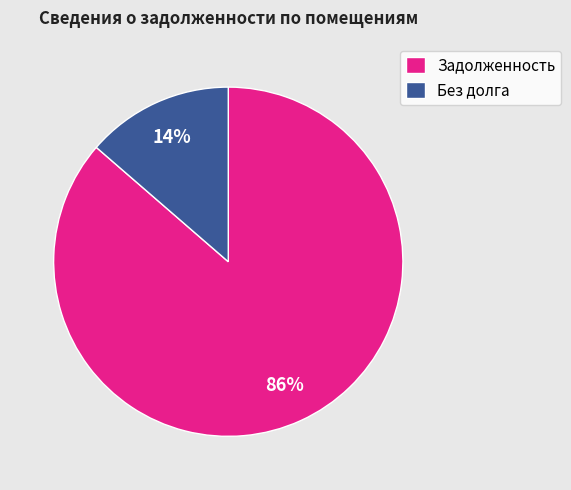

How many segments does this pie chart have?

2